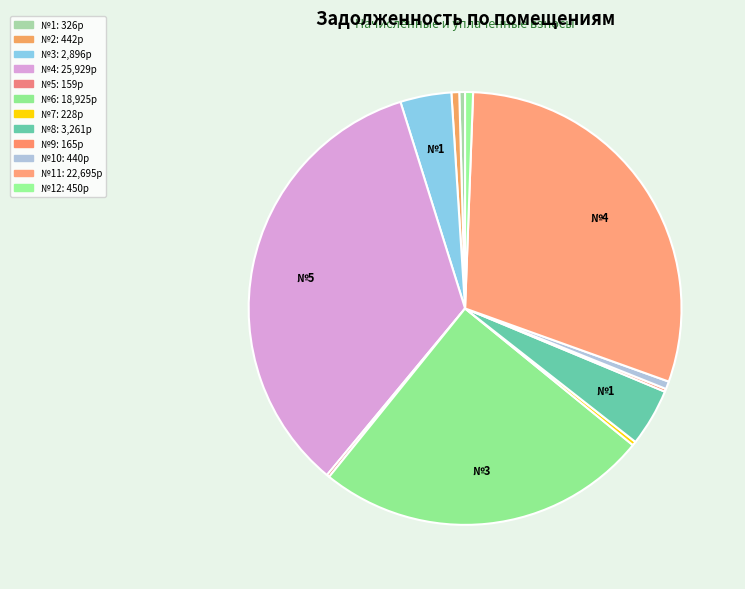

What is the largest slice in the pie chart?

4